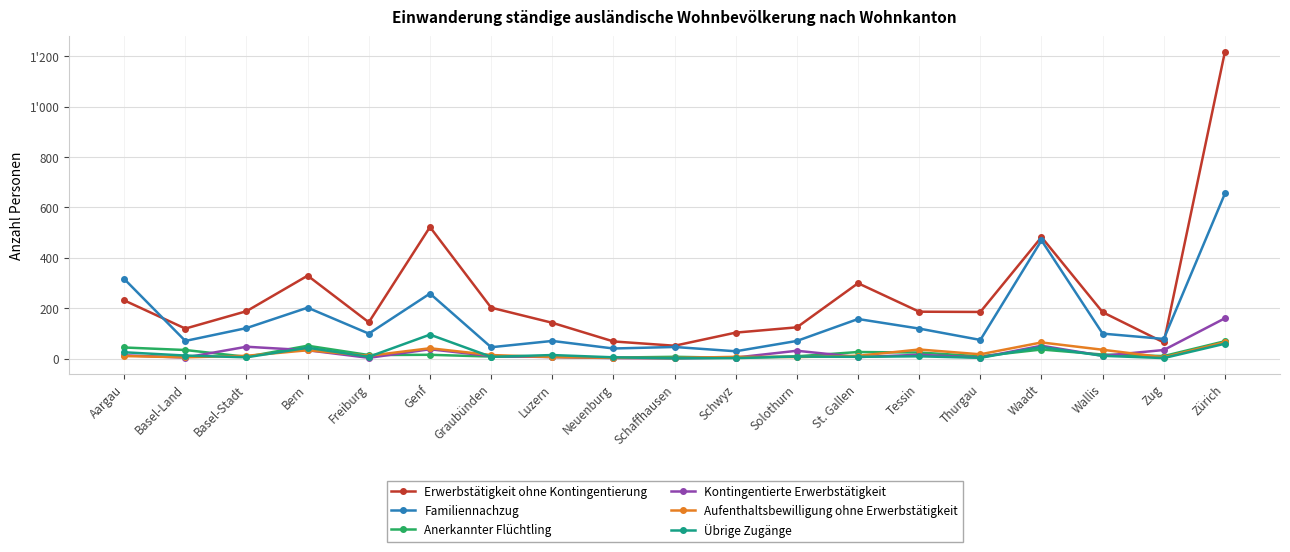

How many data points does each series have?

19